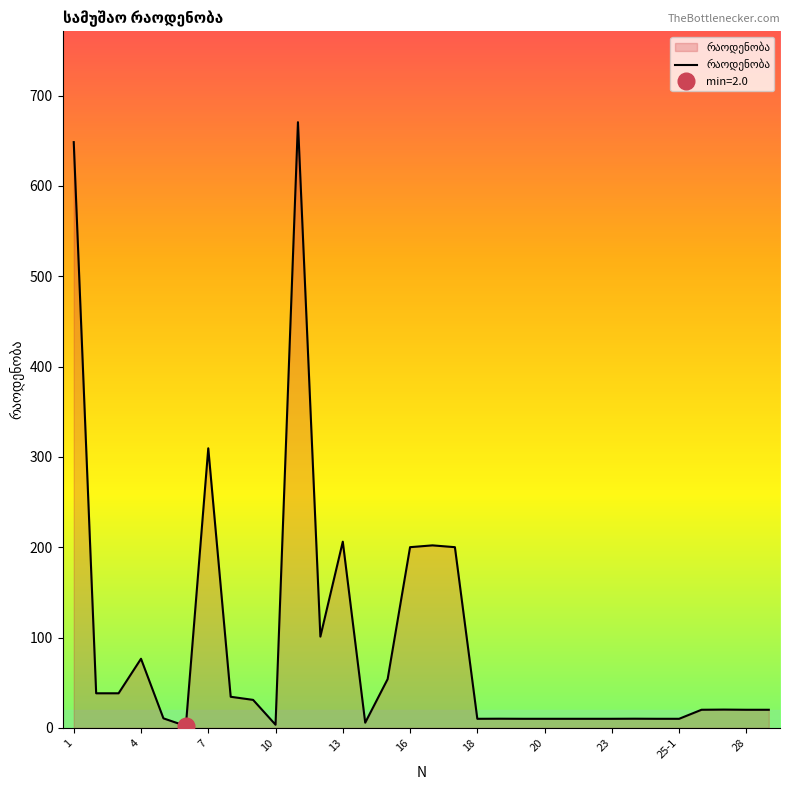

What is the value of the 11th point from the left?

670.5